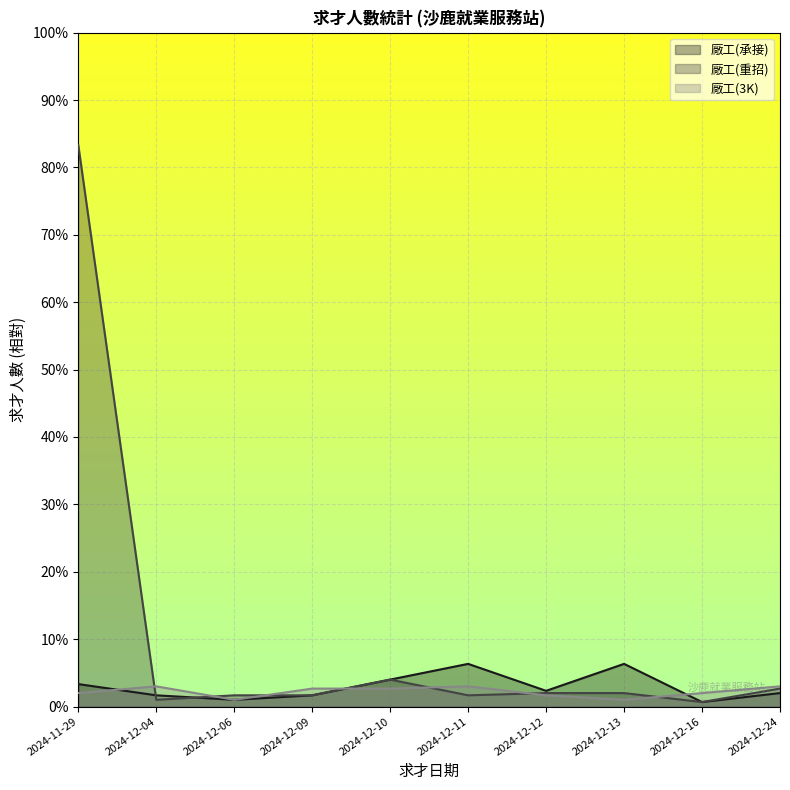

How many interior local peaks does the 廠工(重招) series have?

1